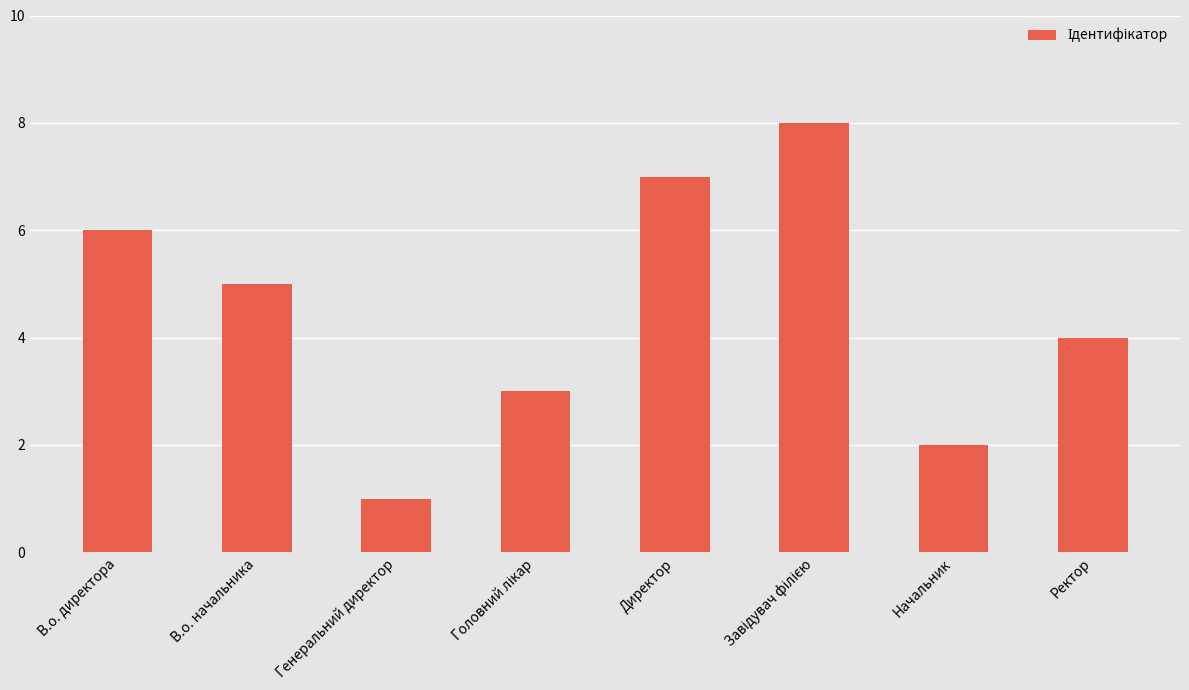

What is the change in value from В.о. директора to В.о. начальника?

-1